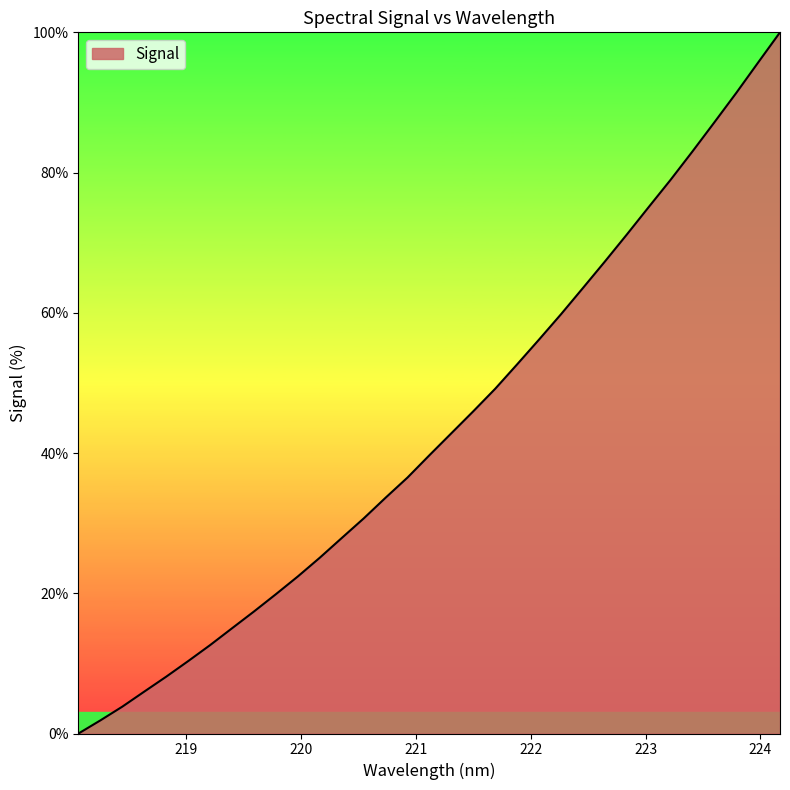

What is the difference between the maximum and minimum values?

100.0